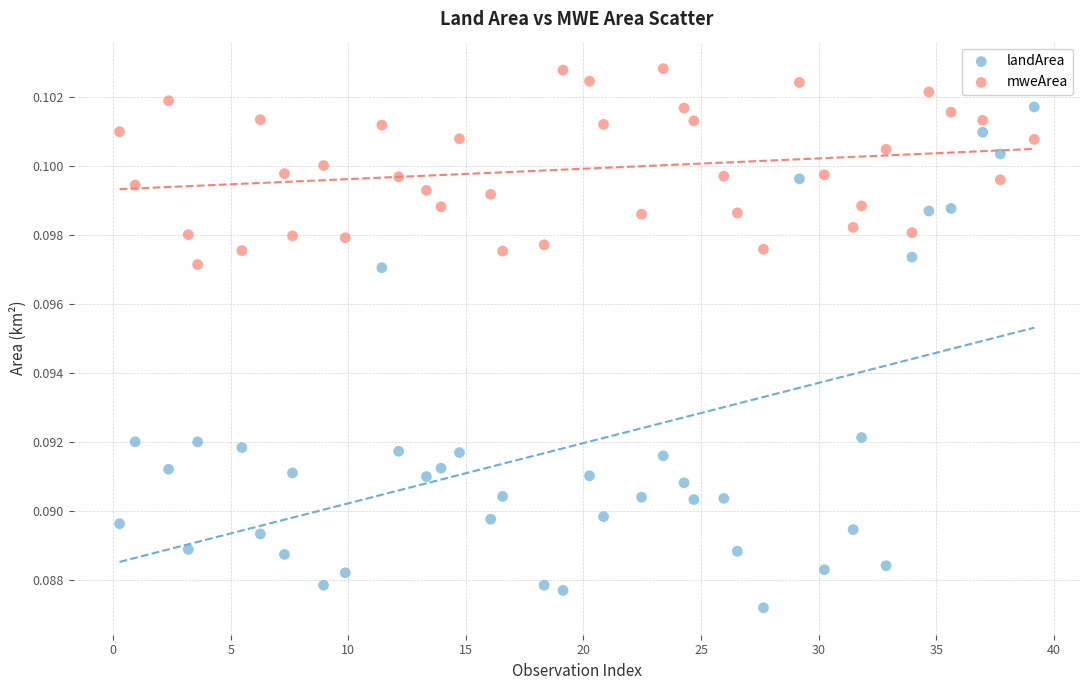

Which series reaches the minimum Y coordinate?

landArea